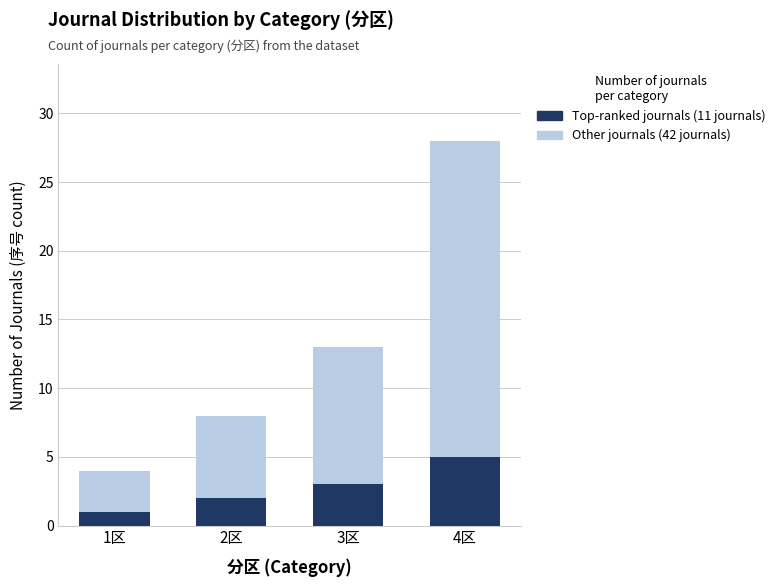

At which label is Top-ranked journals closest to 3?

3区